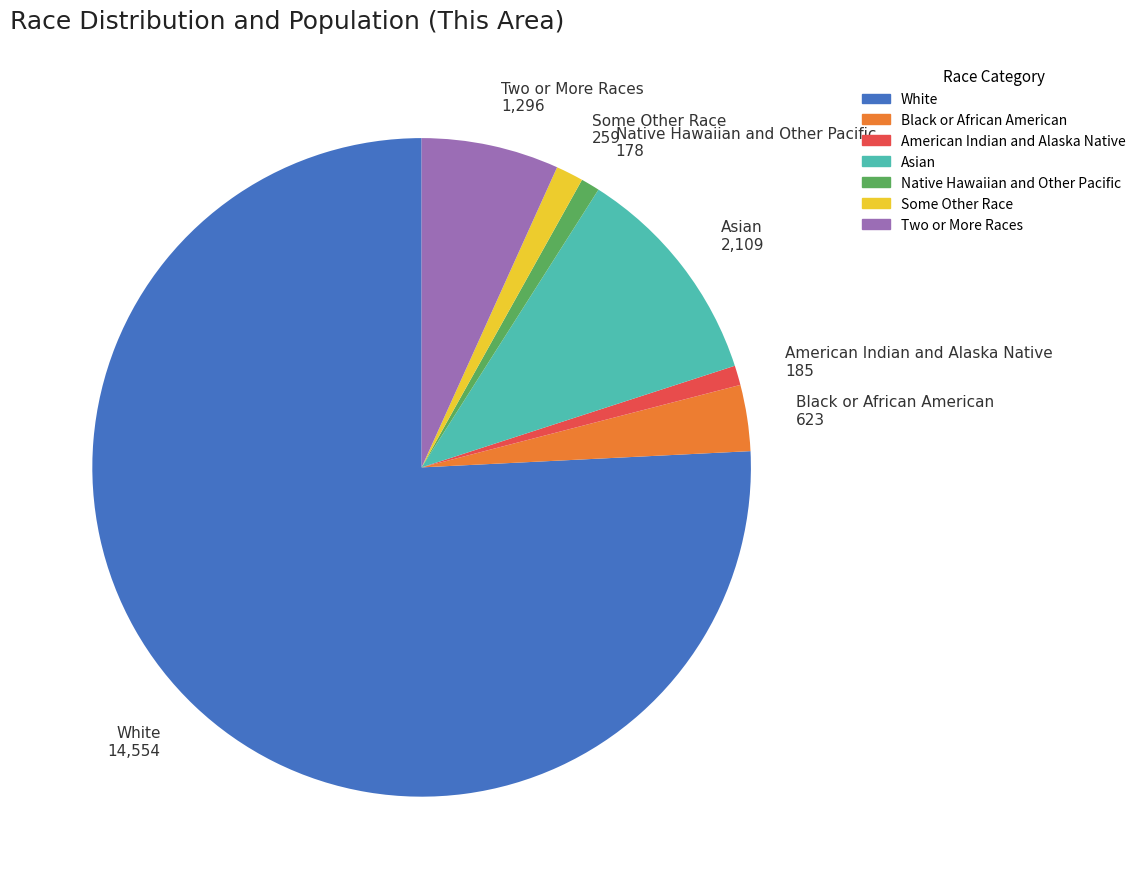

Is there a majority slice in this chart?

Yes